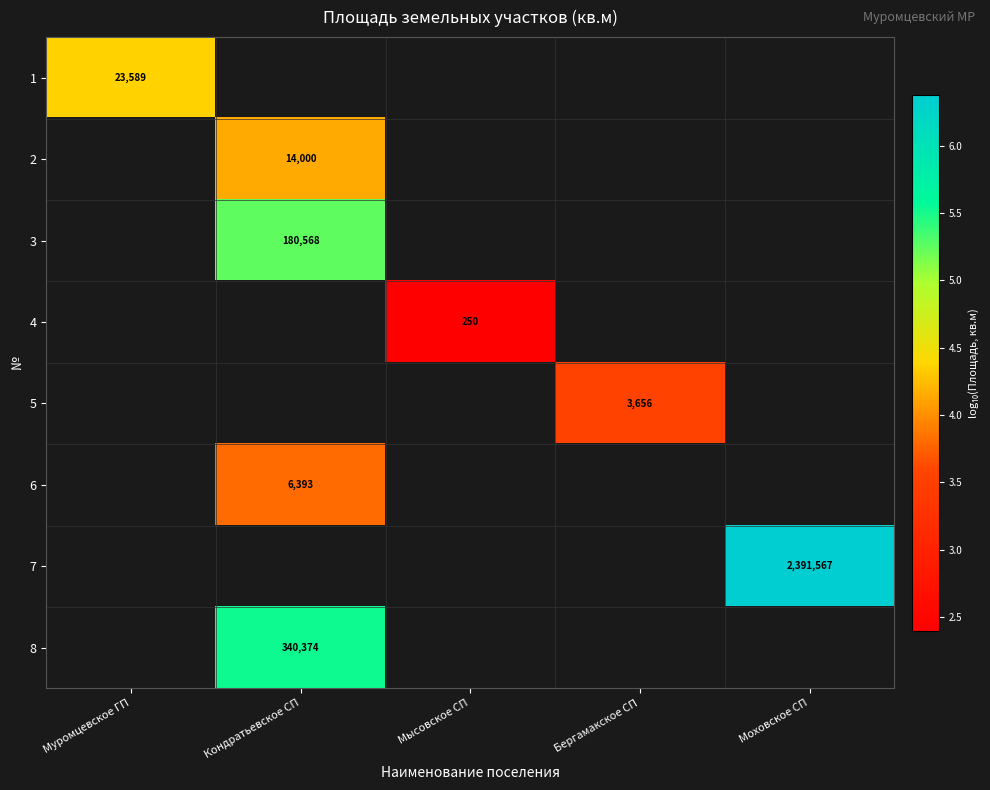

How many data points does each series have?

5